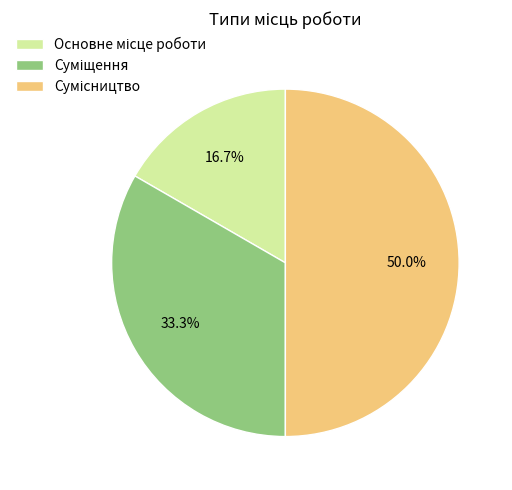

Does any single category account for the majority?

No